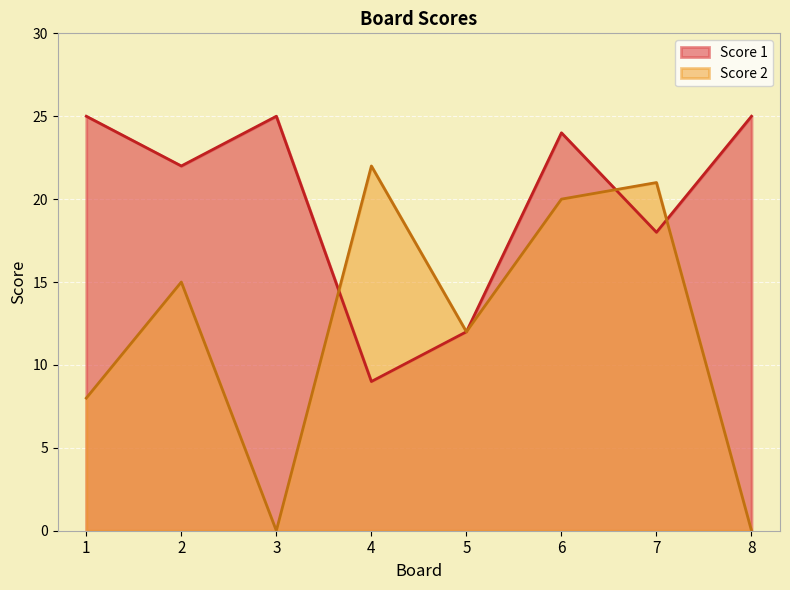

How many intersections are there between Score 2 and Score 1?

3